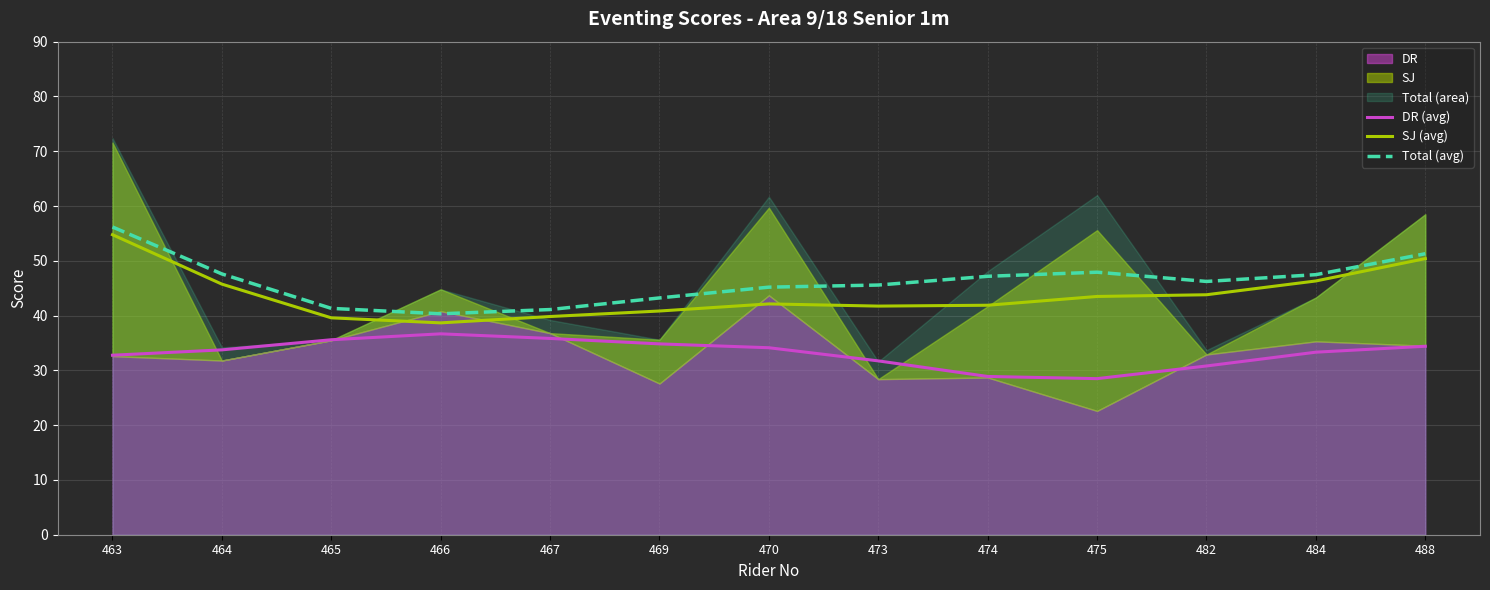

Which label corresponds to the largest value in the chart?

463